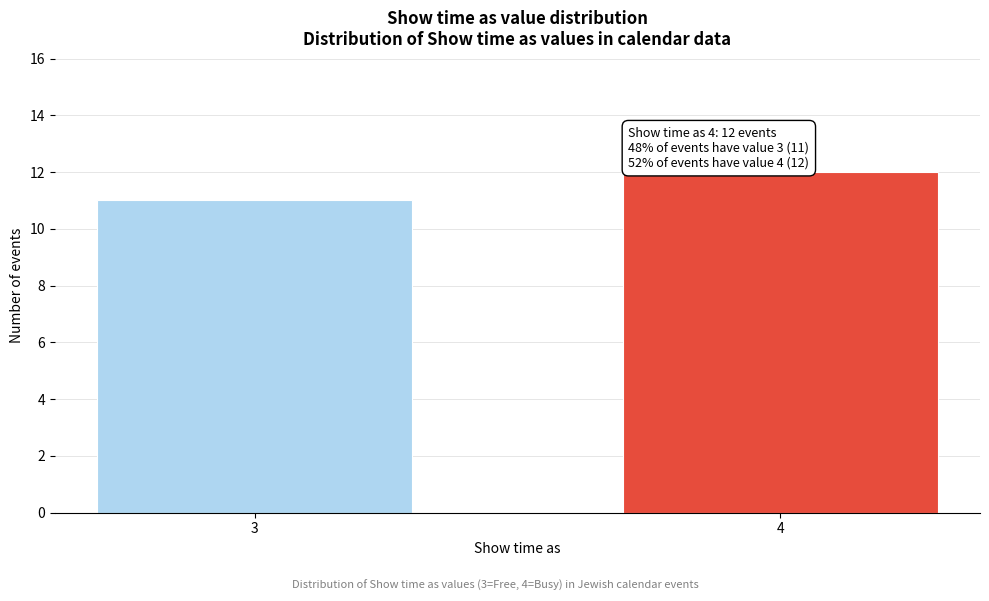

Reading left to right, what are all the values shown in this chart?

3=11	4=12